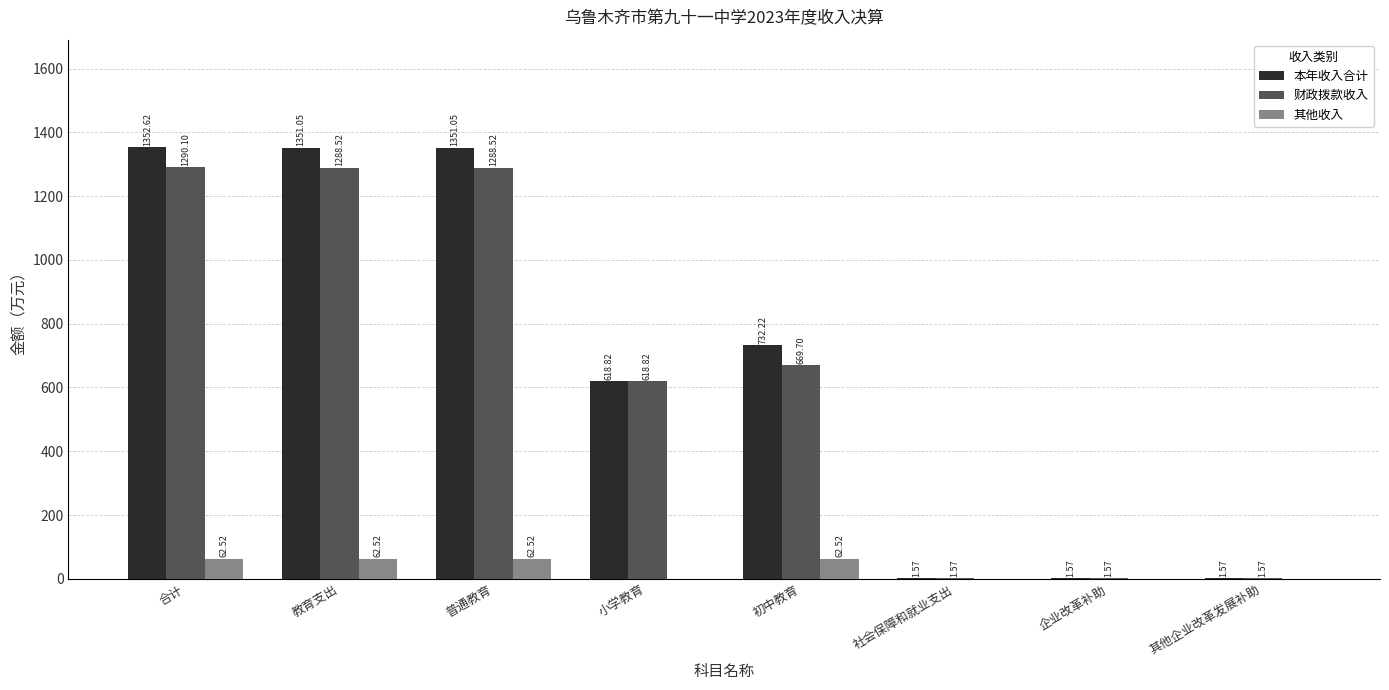

What is the sum of the 本年收入合计 values at 其他企业改革发展补助 and 社会保障和就业支出?

3.1